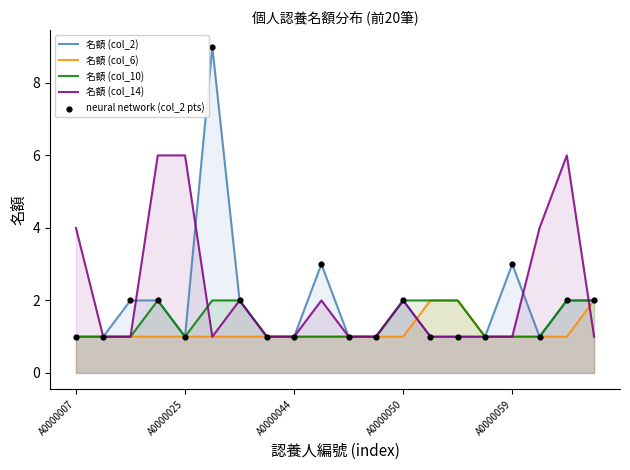

What is the total value across all series at 14?

7